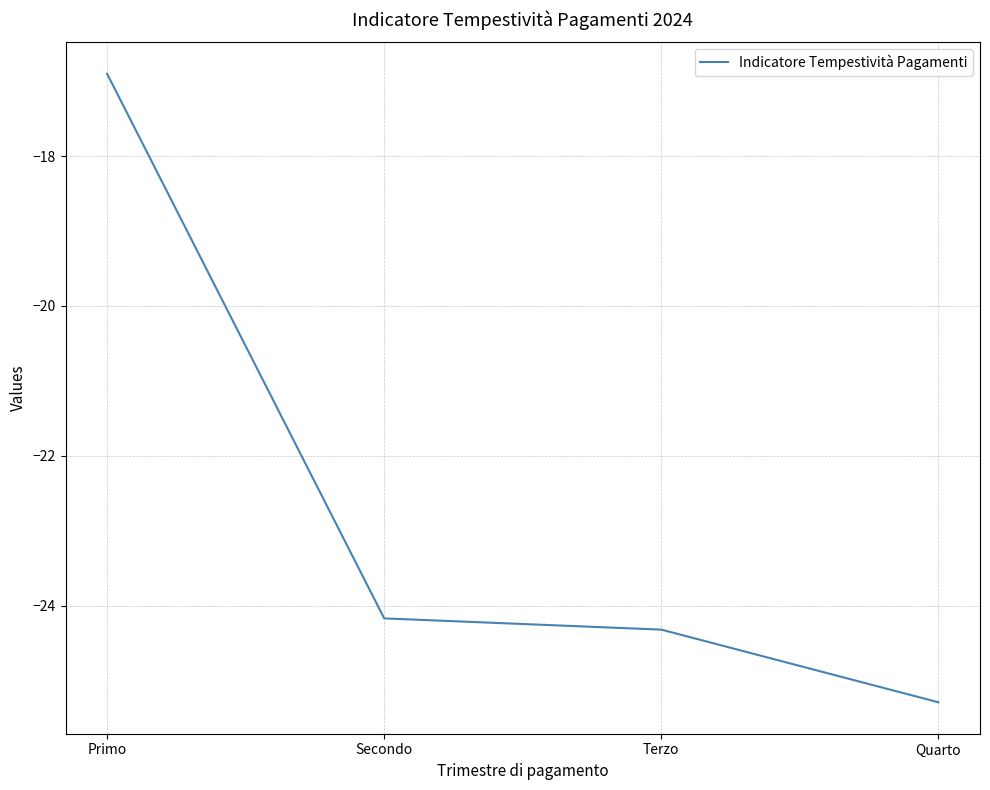

List the labels in order of value, largest first.

Primo, Secondo, Terzo, Quarto